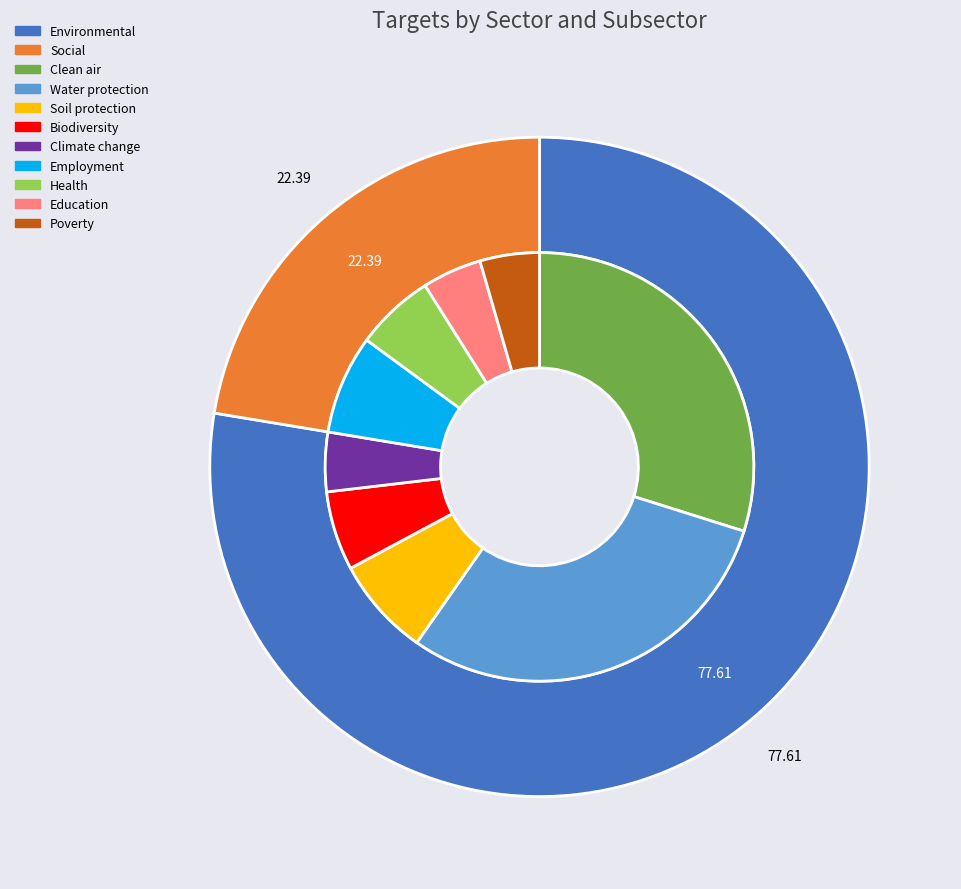

Which category has the smallest portion of the pie?

Social